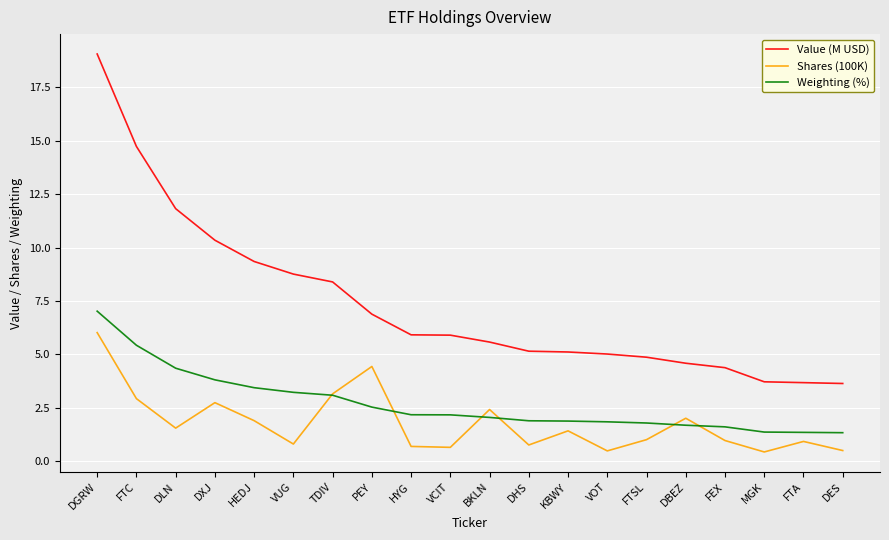

True or false: Value (M USD) has a value of 1.5 at DBEZ.

False